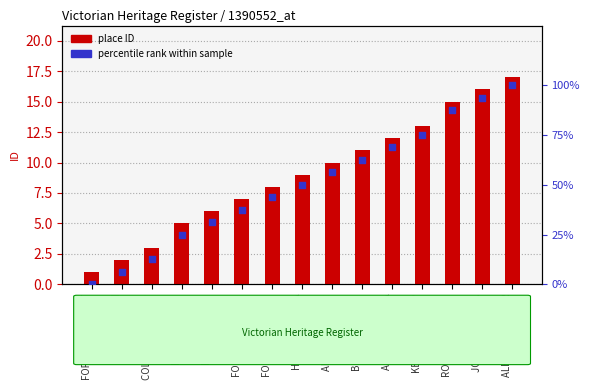

Which series has the largest Y range (max minus min)?

percentile rank within sample